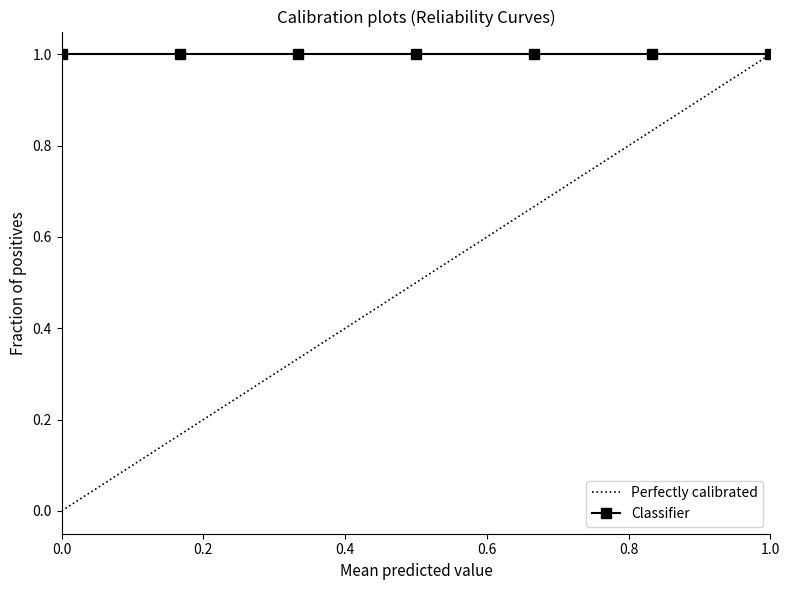

The value of Perfectly calibrated at 0.0 is 0.0. True or false?

True